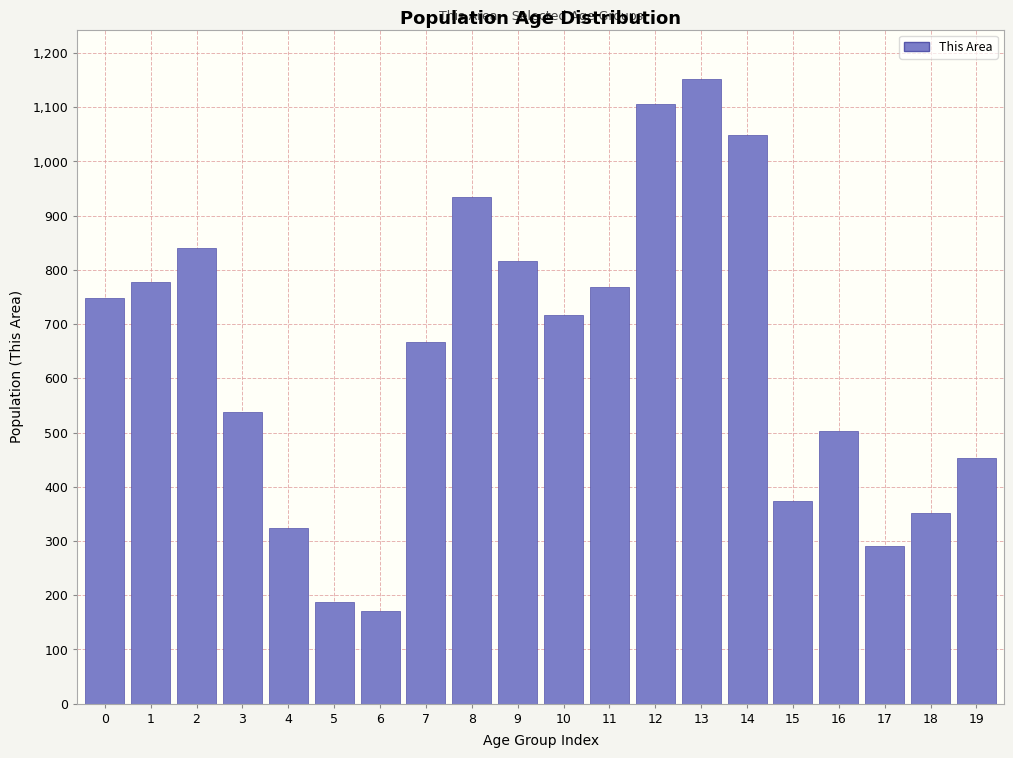

Reading left to right, extract all data points from this chart.

748	777	840	537	323	188	170	666	935	817	717	768	1105	1151	1049	374	503	290	351	453